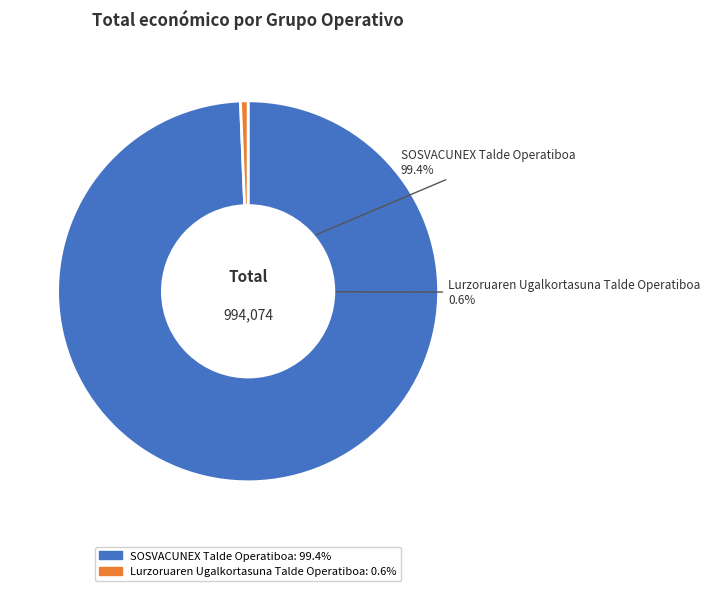

Which slice represents more than half of the pie?

SOSVACUNEX Talde Operatiboa